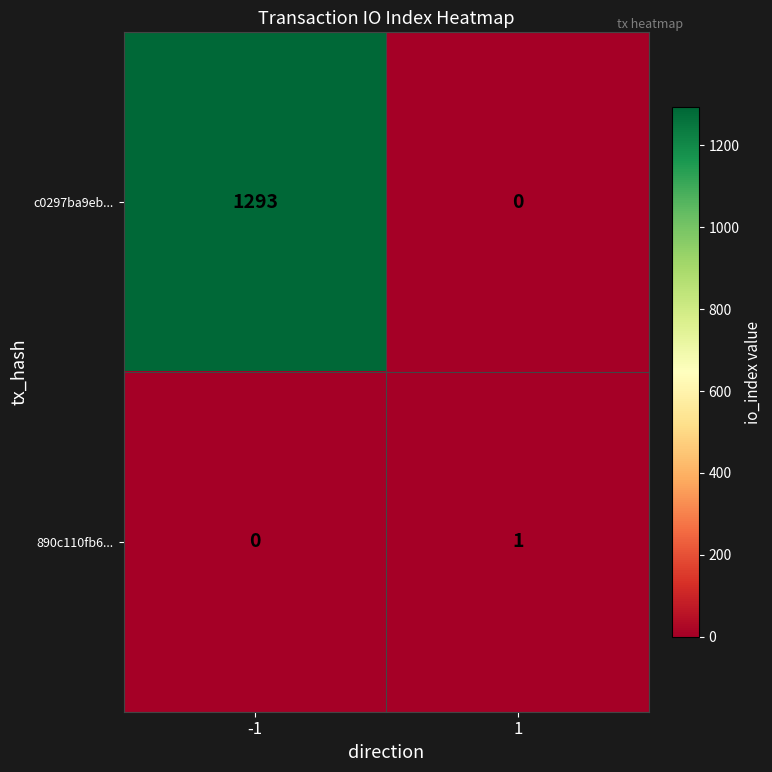

Which series has the widest spread of values?

c0297ba9eb...